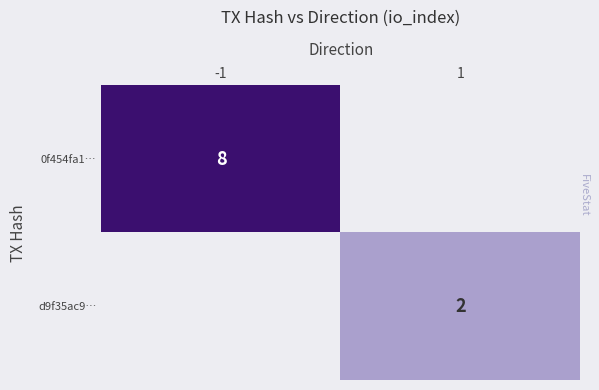

Is it true that 0f454fa1… equals 8 at -1?

True